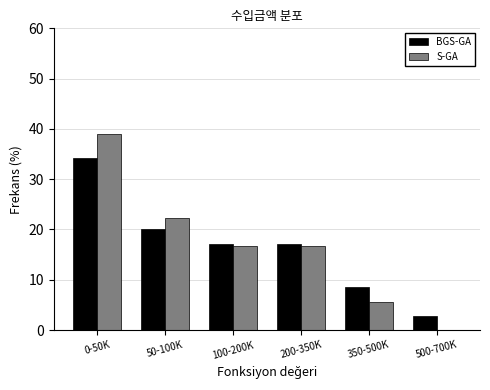

Reading left to right, what are all the values shown in this chart?

BGS-GA: 0-50K=34.3	50-100K=20.0	100-200K=17.1	200-350K=17.1	350-500K=8.6	500-700K=2.9
S-GA: 0-50K=38.9	50-100K=22.2	100-200K=16.7	200-350K=16.7	350-500K=5.6	500-700K=0.0